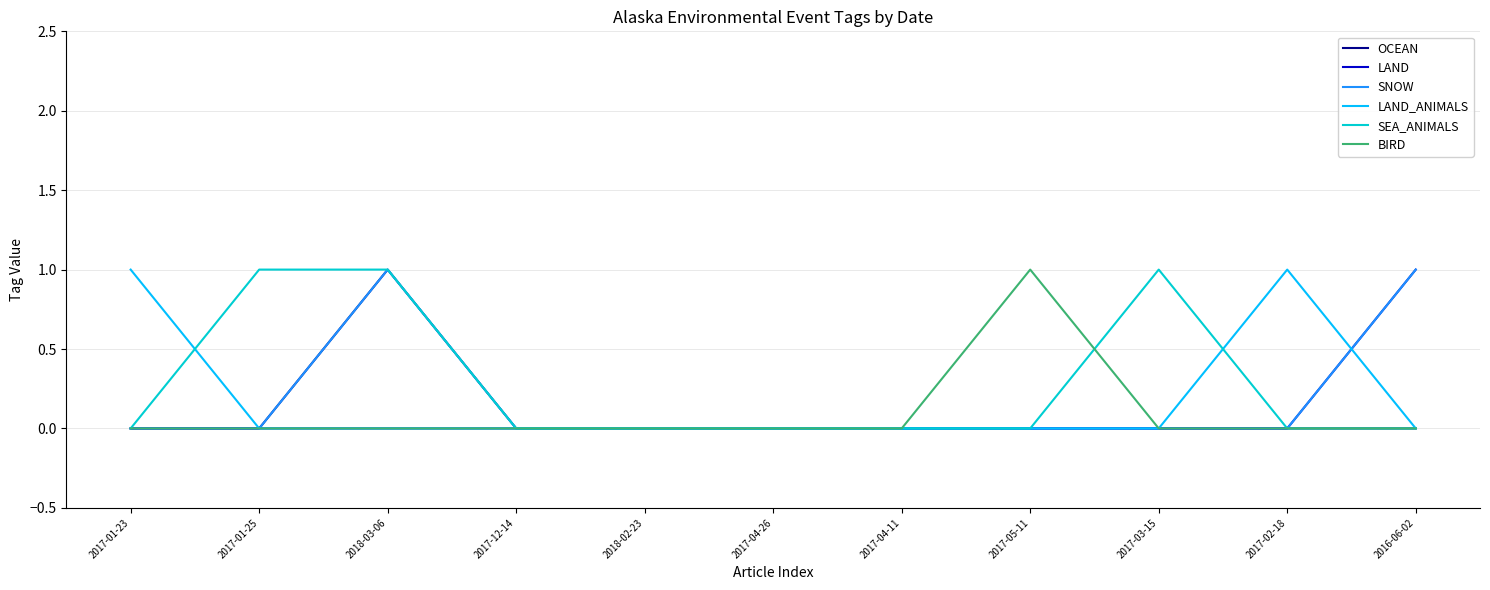

What is the sum of all SEA_ANIMALS values?

3